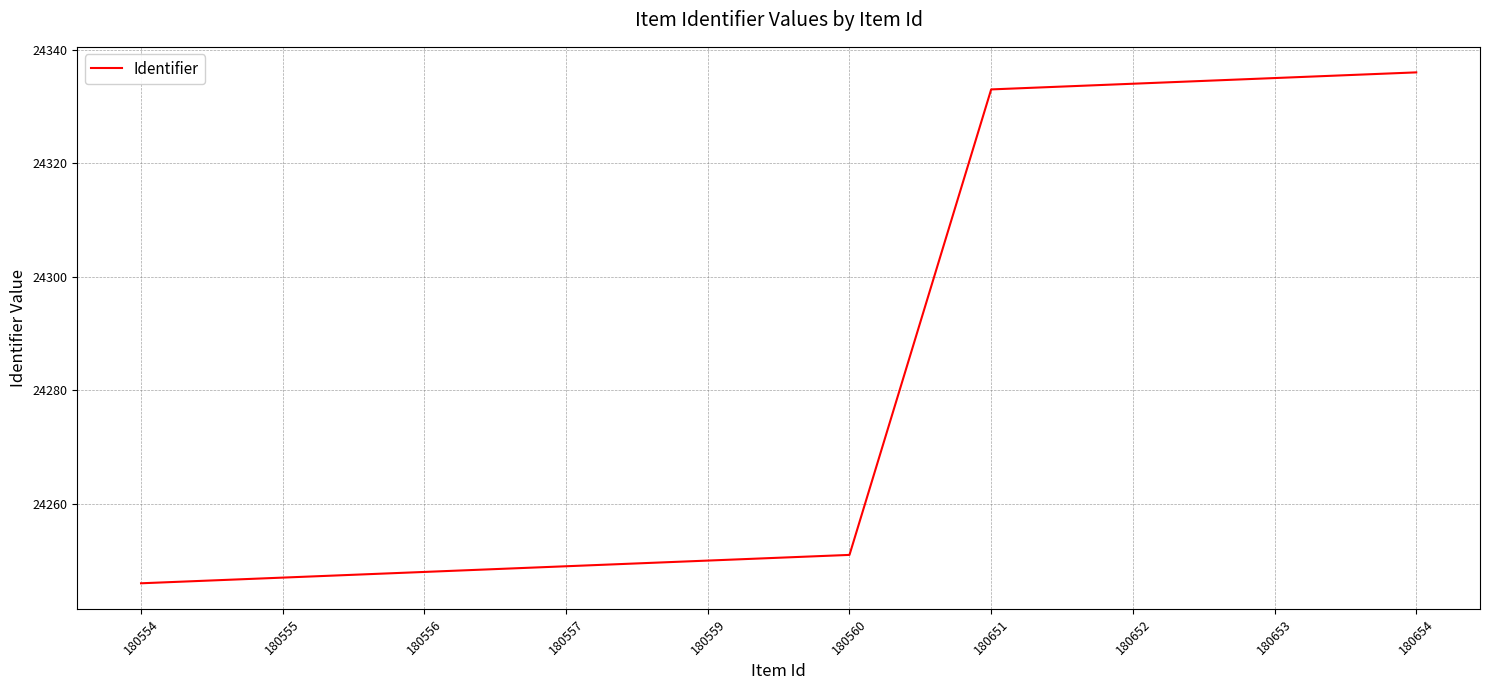

What is the ratio of the value at 180554 to the value at 180557?

1.0